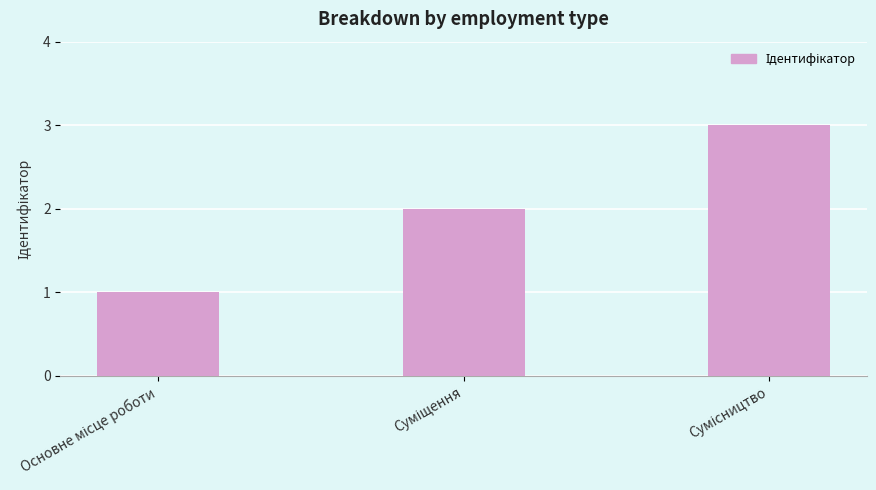

What is the sum of all values?

6